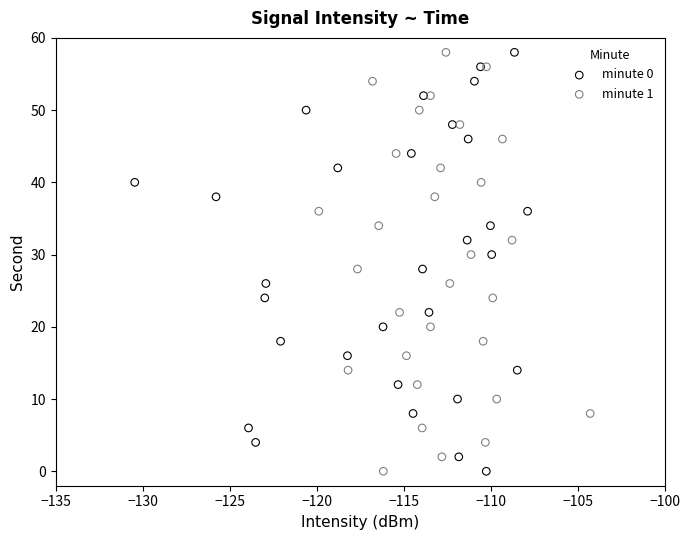

What are all the series names shown in the legend?

minute 0, minute 1